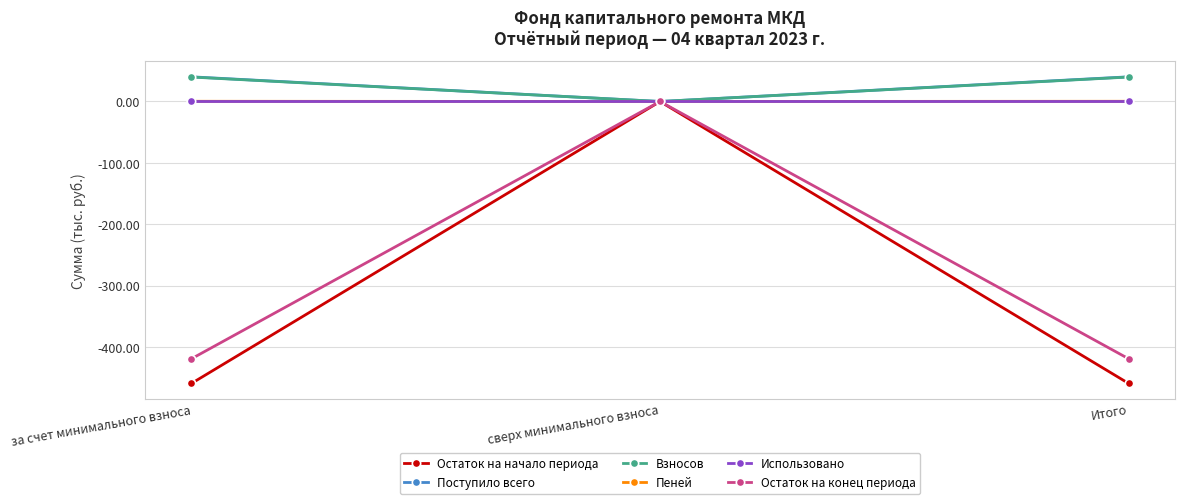

At which category is the sum across all series the highest?

сверх минимального взноса